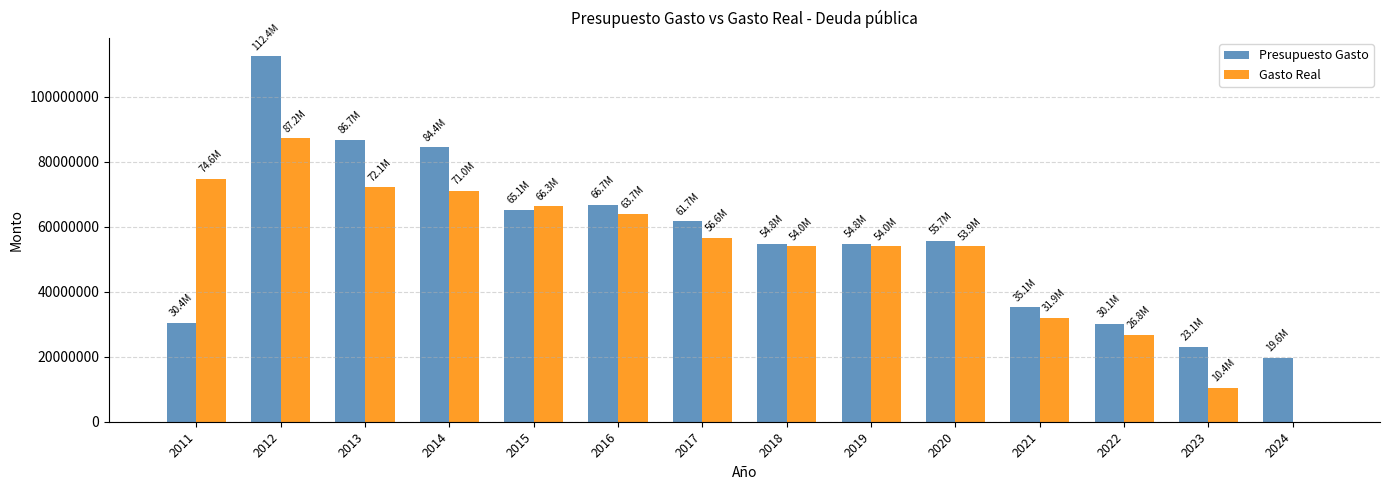

Between 2014 and 2019, which series saw the biggest shift?

Presupuesto Gasto